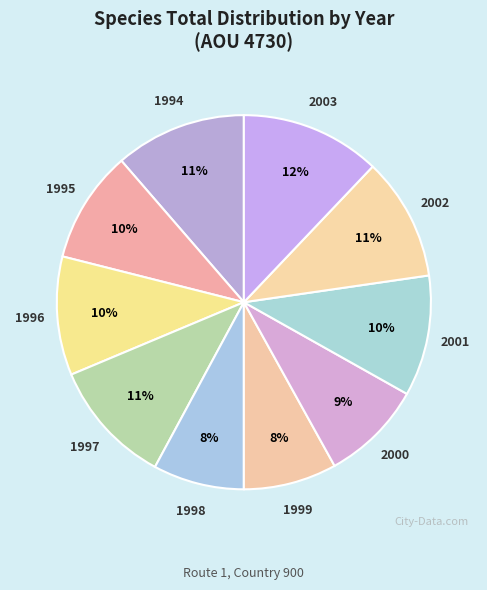

To the nearest percent, what is the average slice percentage?

10%